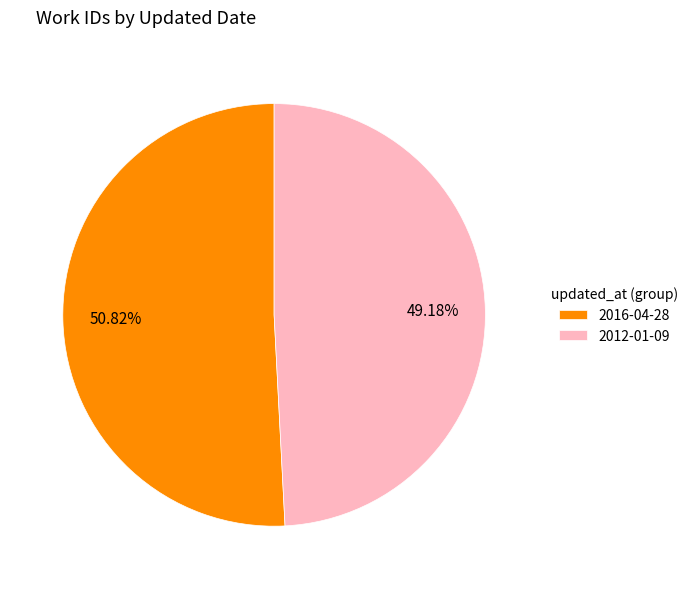

What is the ratio of the value at 2016-04-28 to the value at 2012-01-09?

1.0